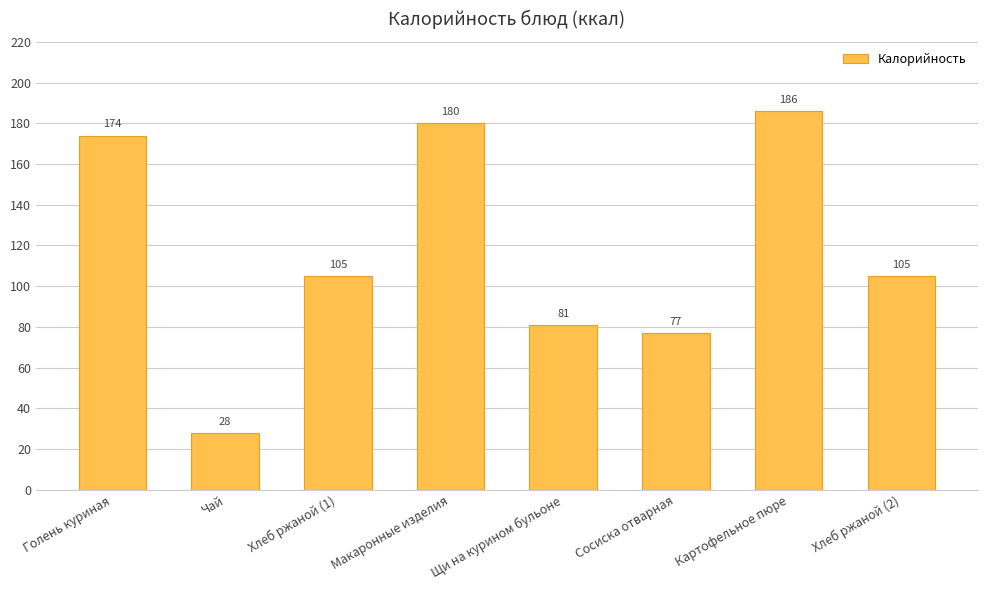

What is the ratio of the value at Картофельное пюре to the value at Щи на курином бульоне?

2.3